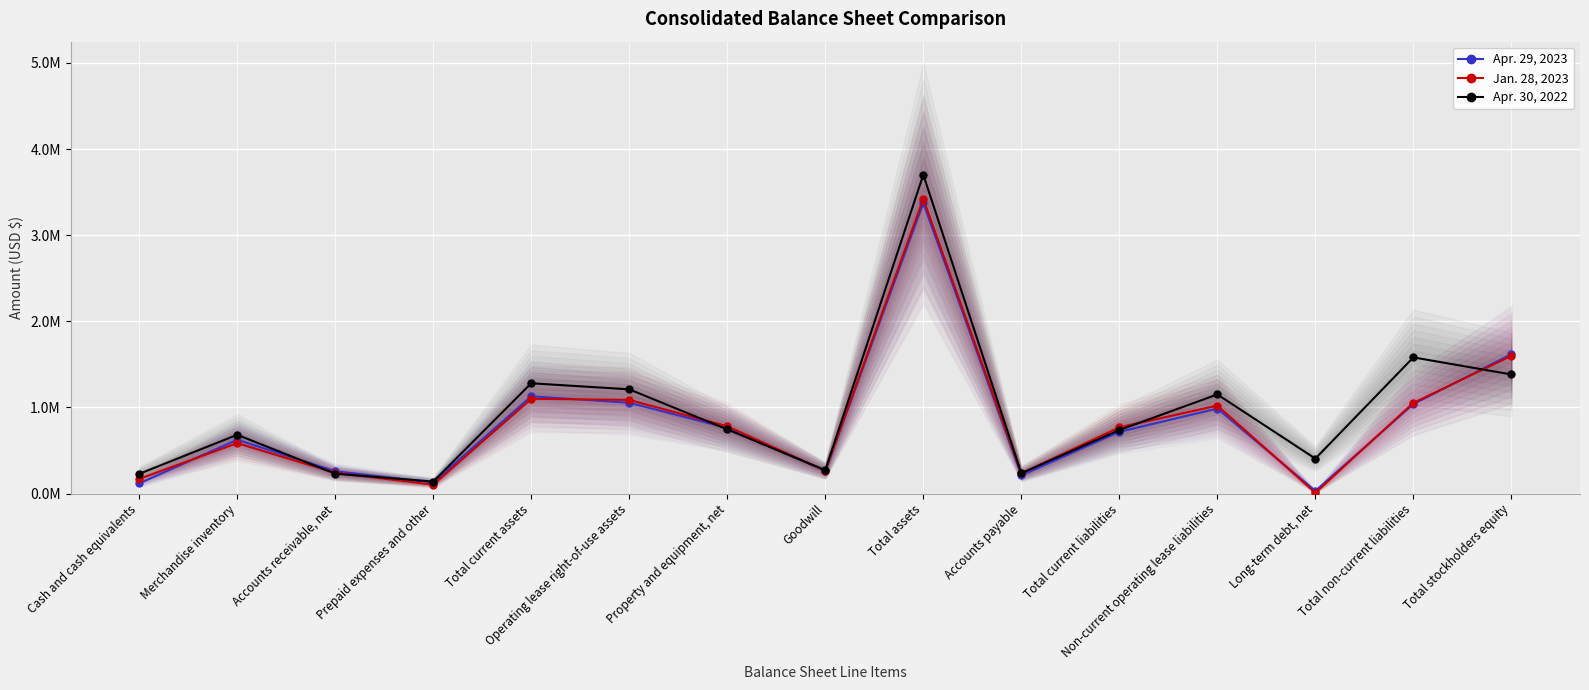

Which series has the largest total across all categories?

Apr. 30, 2022